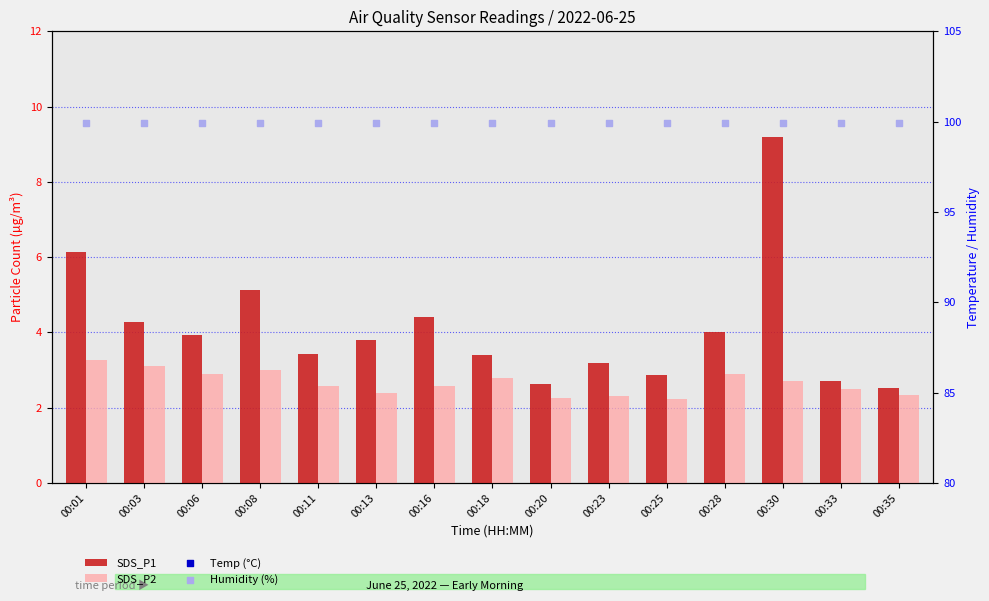

Which series reaches the maximum Y coordinate?

Humidity (%)